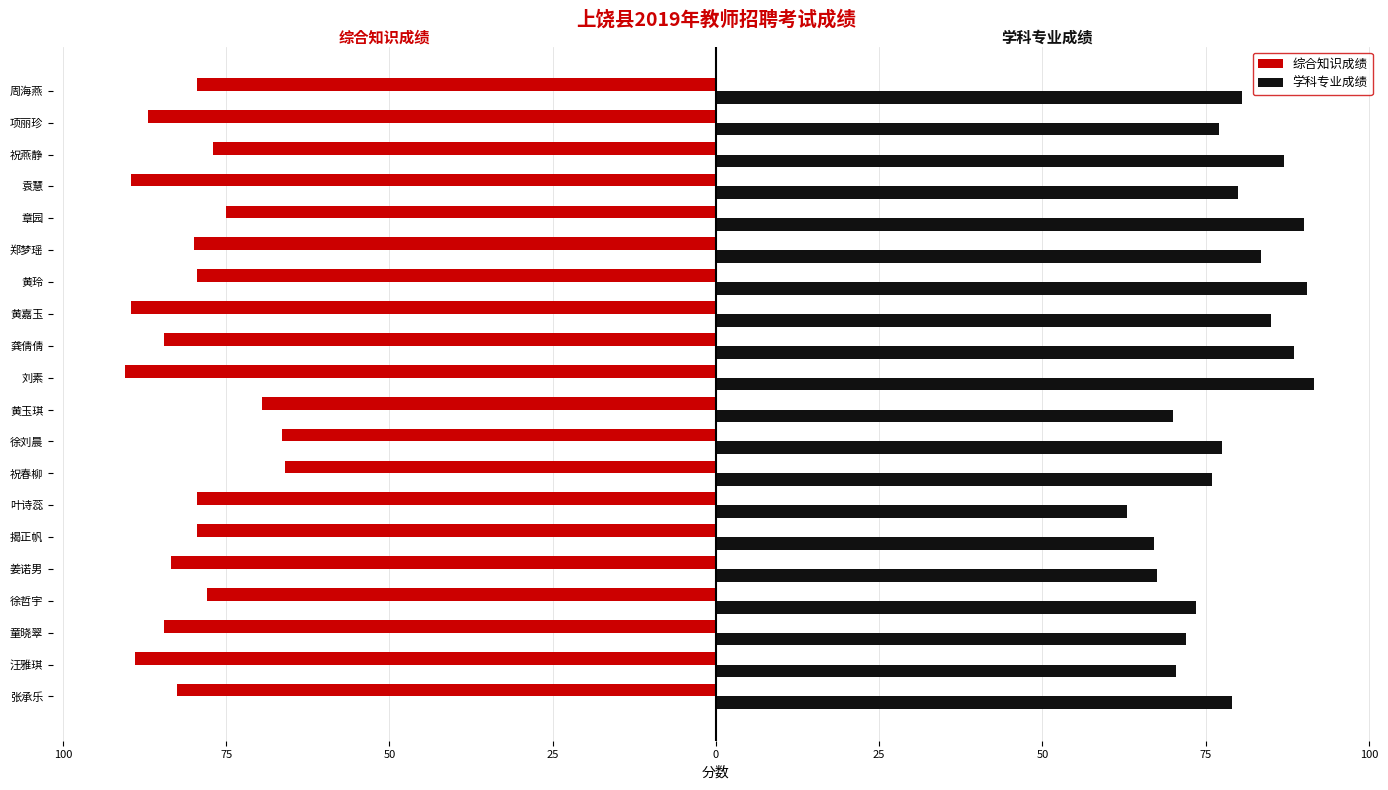

What is the difference between the maximum and second lowest values in the 综合知识成绩 series?

23.5